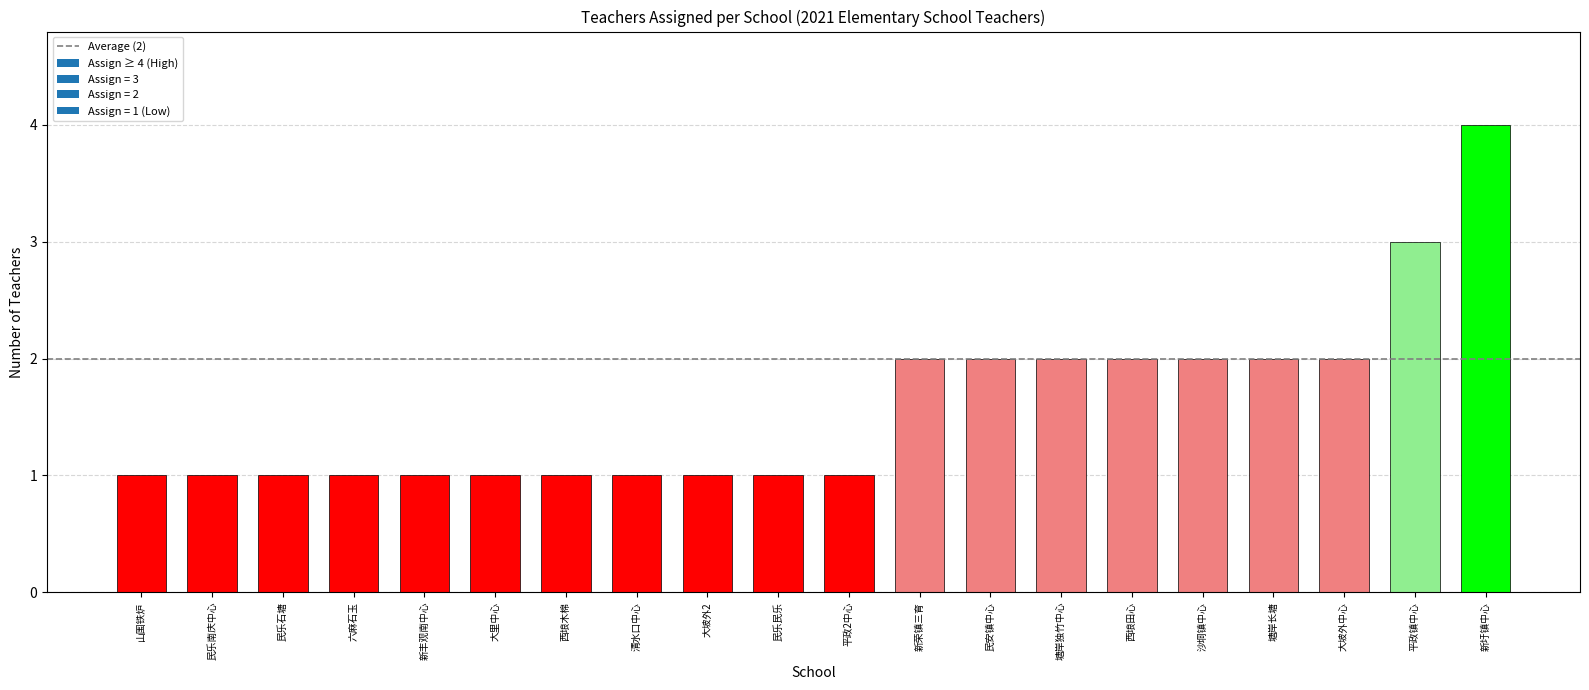

Reading left to right, list all the values displayed in this chart.

山围铁炉=1	民乐南庆中心=1	民乐石塘=1	六麻石玉=1	新丰观南中心=1	大里中心=1	西埌木棉=1	清水口中心=1	大坡外2=1	民乐民乐=1	平政2中心=1	新荣镇三育=2	民安镇中心=2	塘岸独竹中心=2	西埌田心=2	沙垌镇中心=2	塘岸长塘=2	大坡外中心=2	平政镇中心=3	新圩镇中心=4